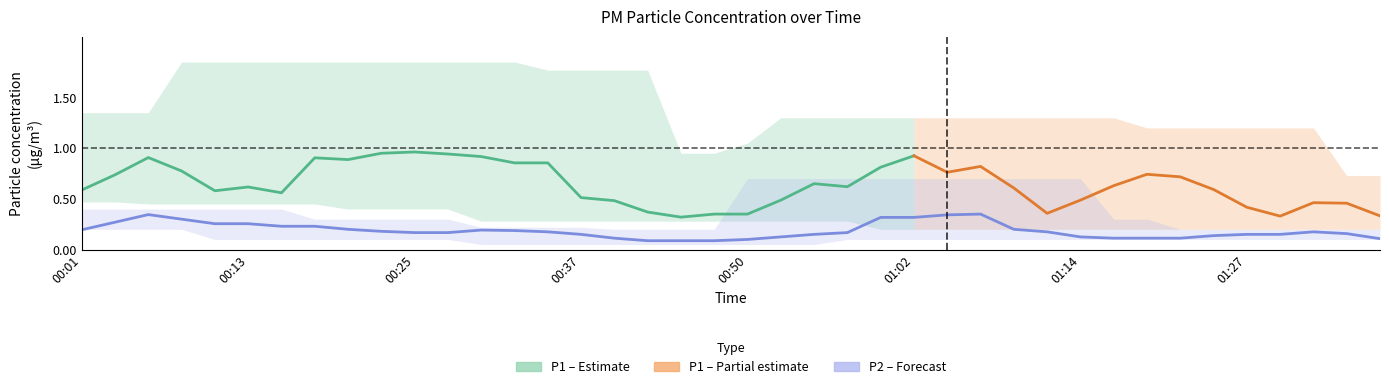

What is the minimum value shown in the chart?

0.1